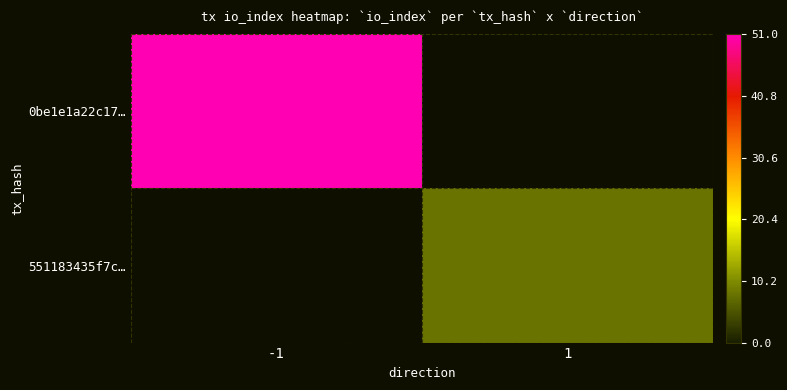

Which category has the highest value across all series?

-1